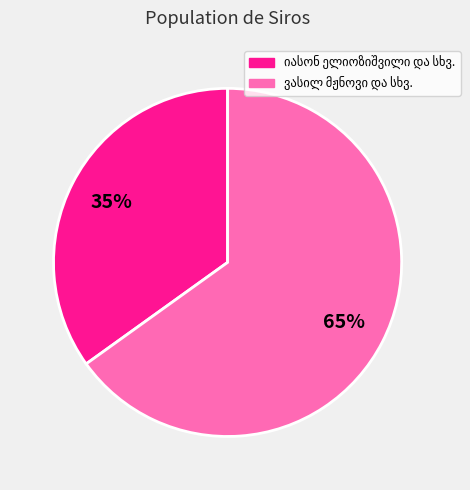

To the nearest percent, what is the difference between the largest and smallest slice percentages?

30%